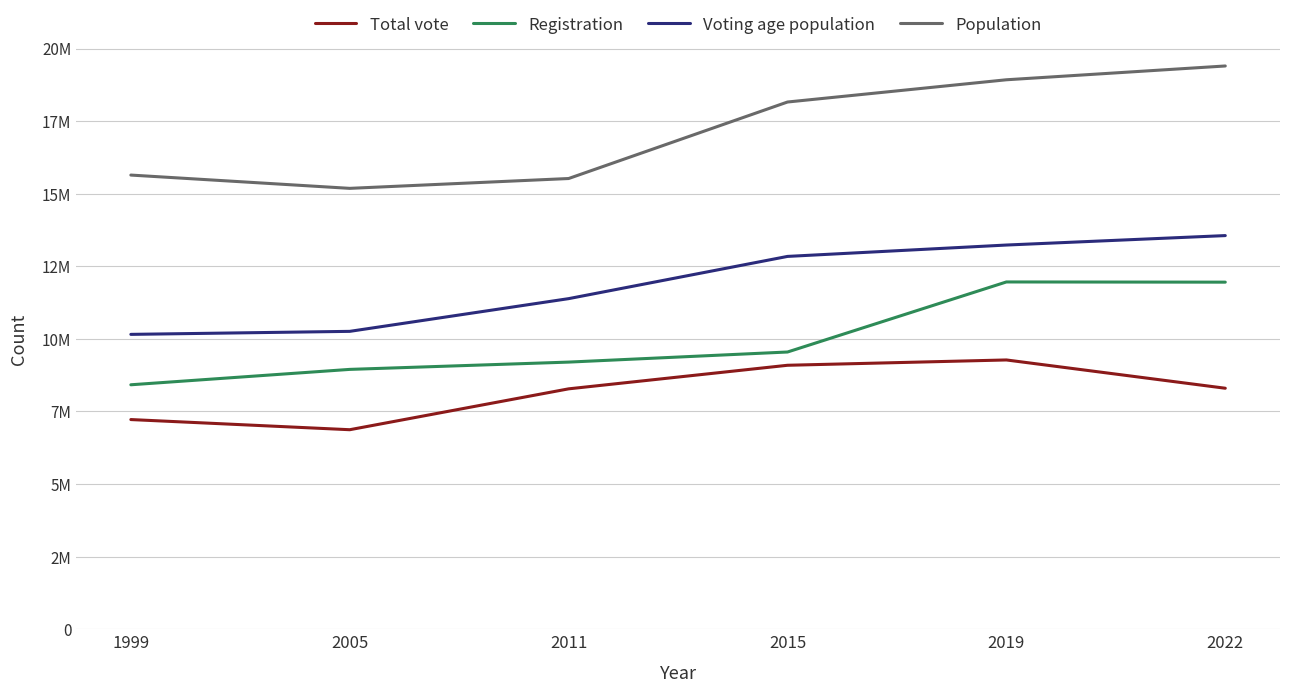

True or false: Total vote and Population cross at least once.

False